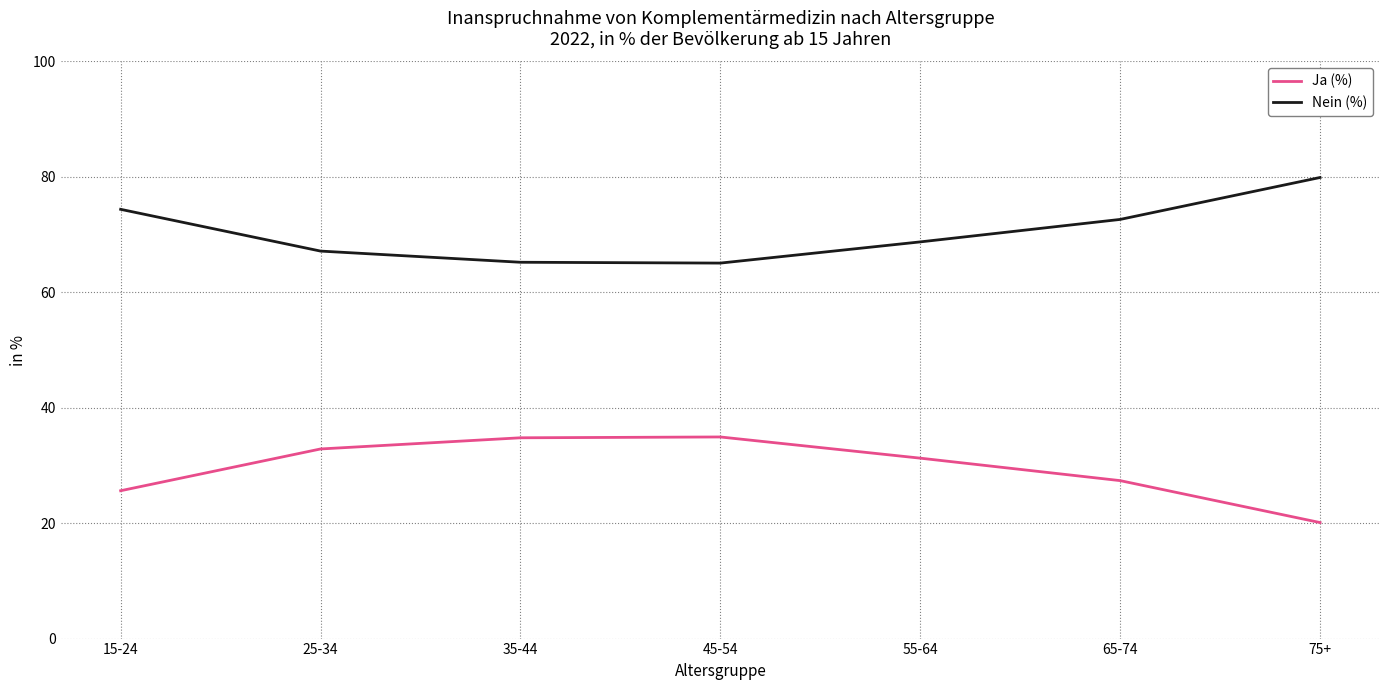

True or false: Nein (%) and Ja (%) intersect in this chart.

False